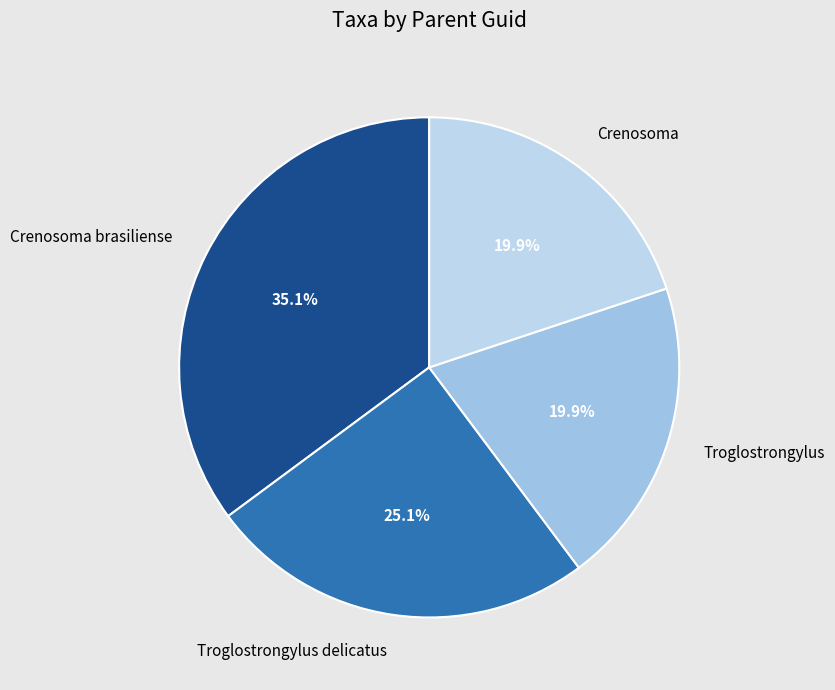

Between Crenosoma and Crenosoma brasiliense, which is larger?

Crenosoma brasiliense